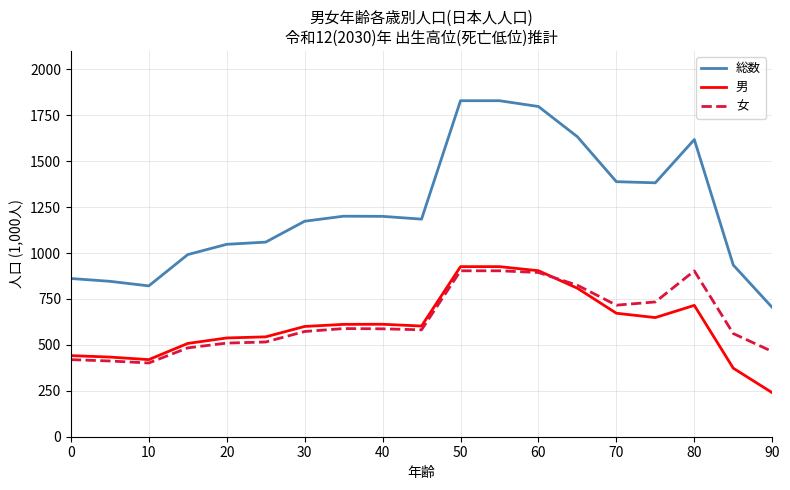

True or false: 女 and 総数 cross at least once.

False